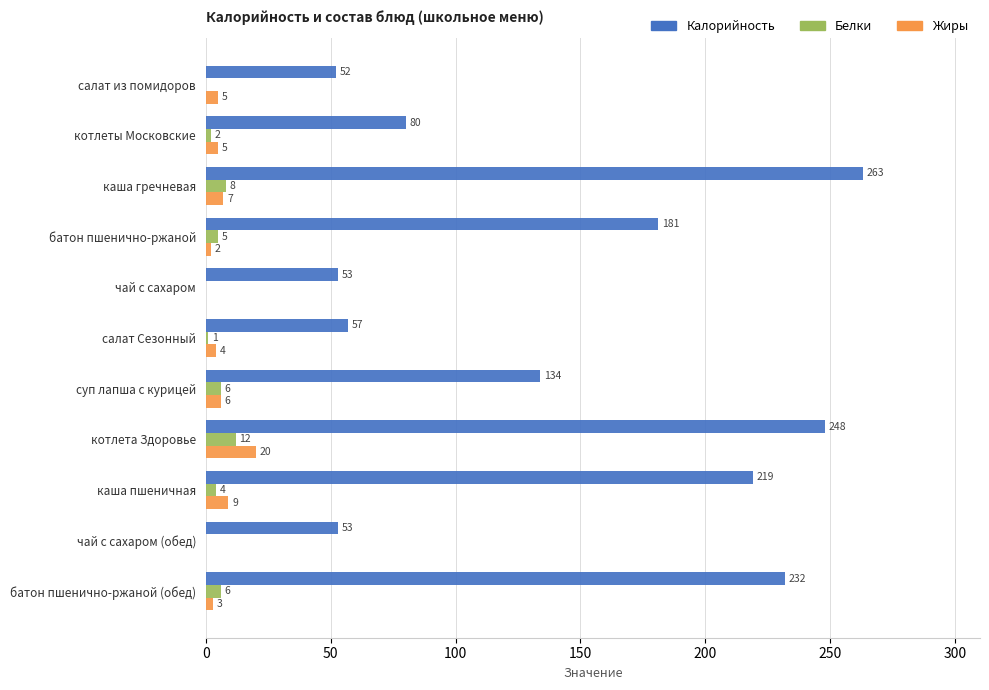

Between суп лапша с курицей and чай с сахаром (обед), which series saw the biggest shift?

Калорийность